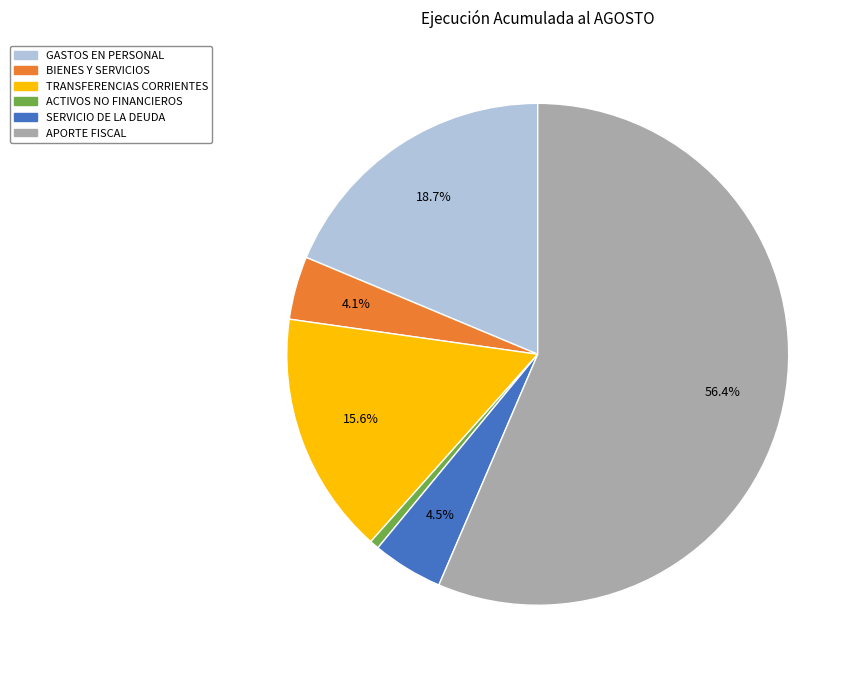

Is there any slice that represents more than half of the pie?

Yes